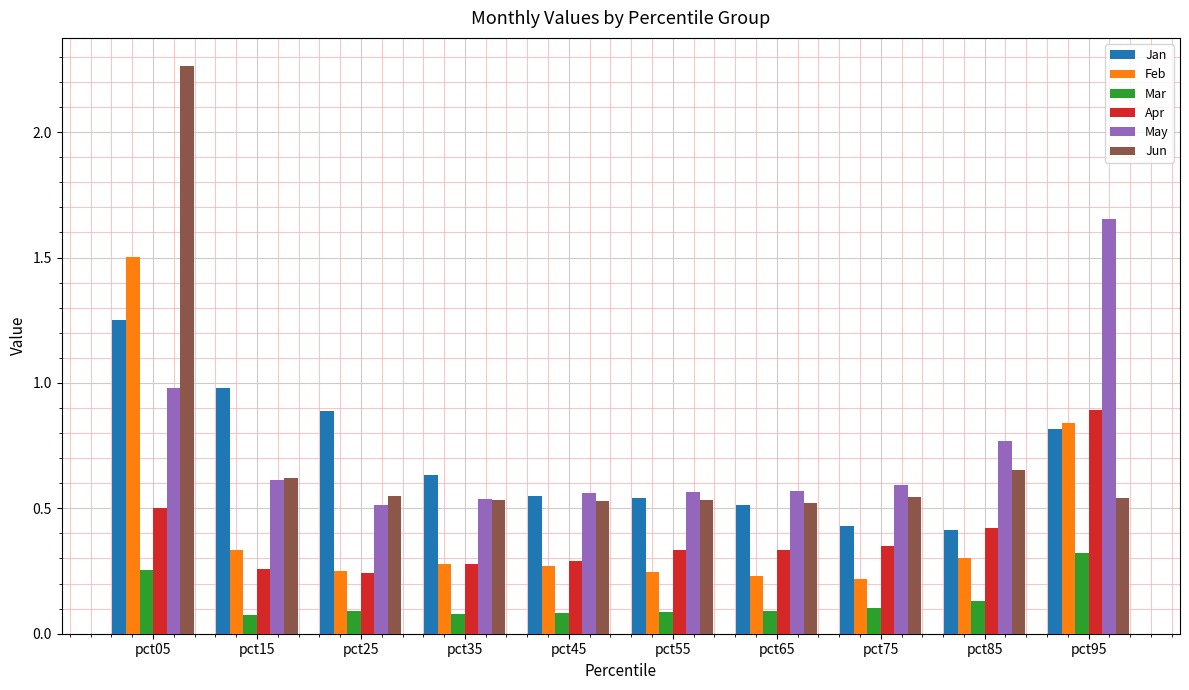

Which category has the highest value in the Mar series?

pct95